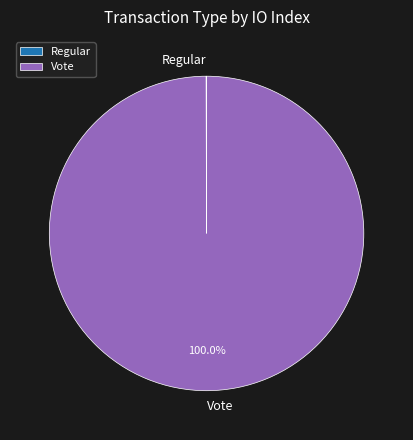

What is the majority slice?

Vote